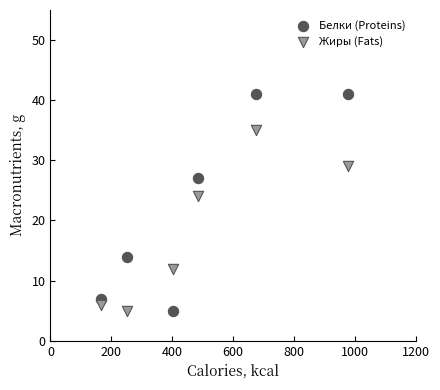

Across all series, what Y value is closest to 23?

24